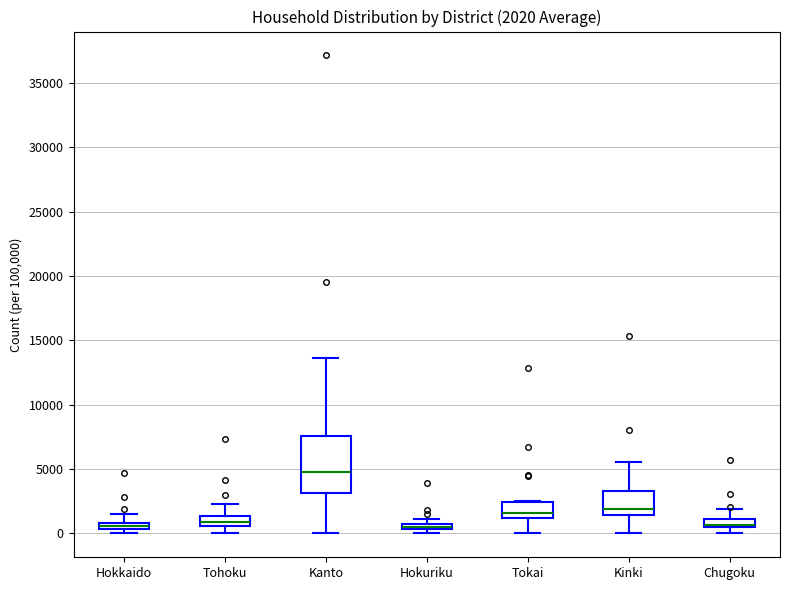

Comparing the boxes themselves (not the whiskers), which one is the tallest?

Kanto